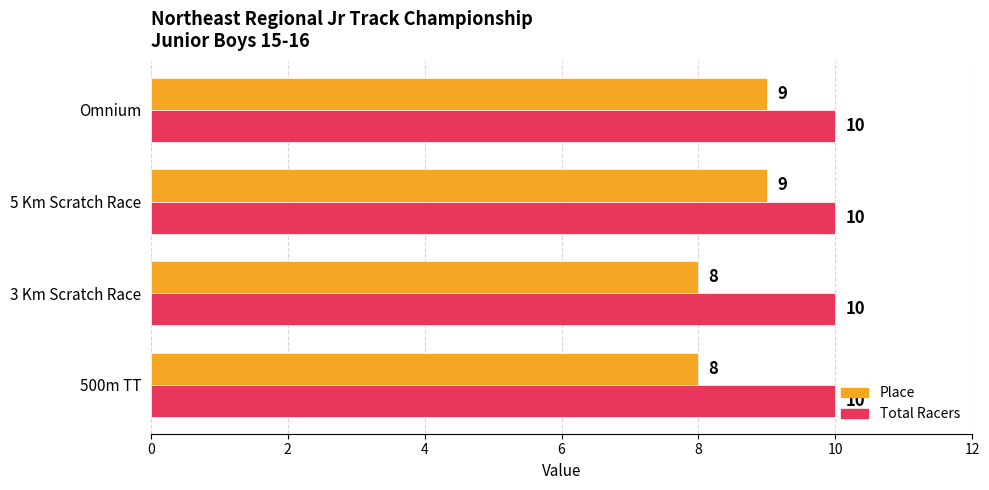

What is the highest value of the Place series?

9